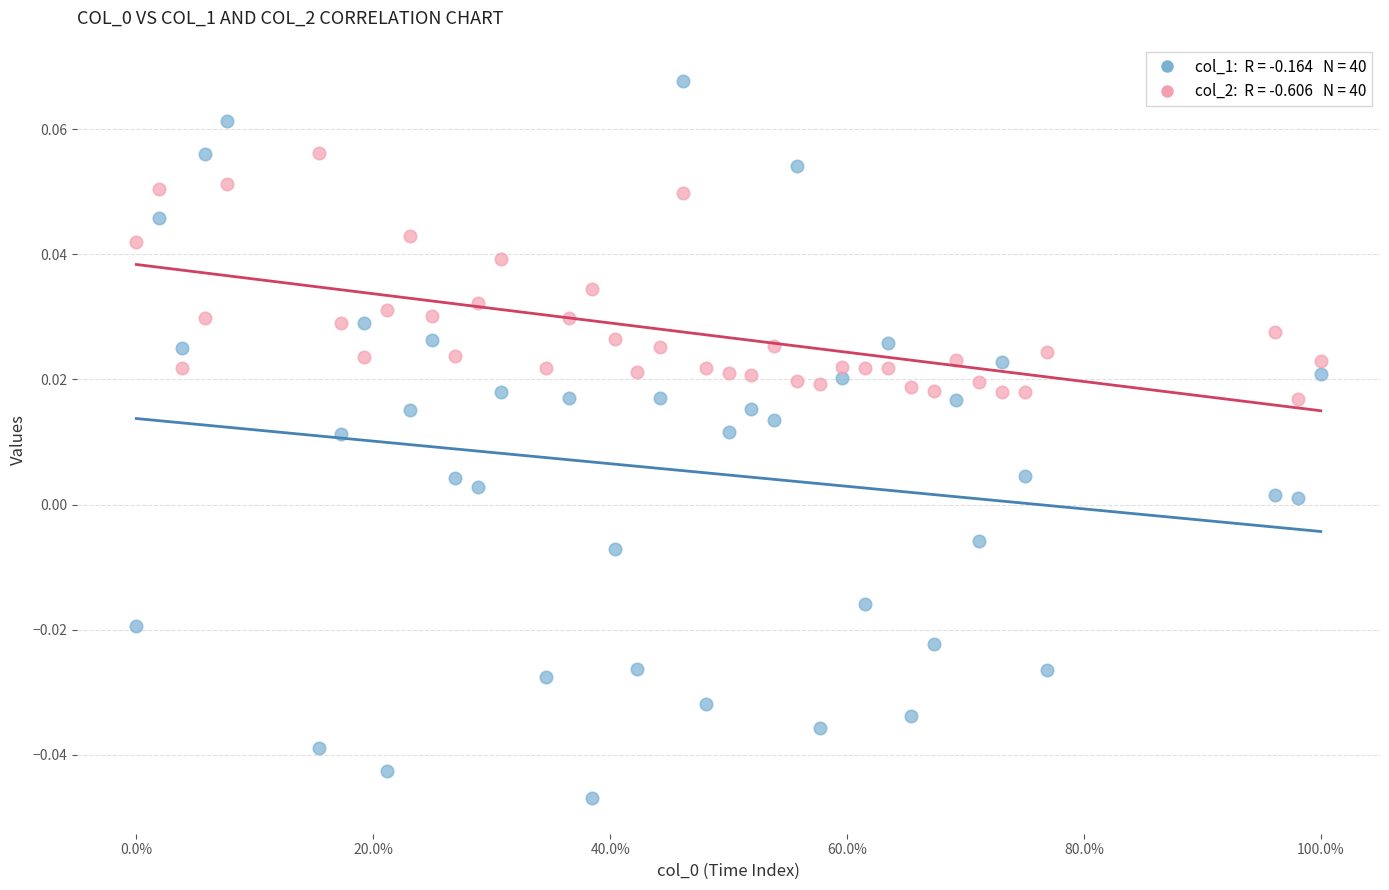

Across all data points, what is the range of X values (max minus min)?

1.0